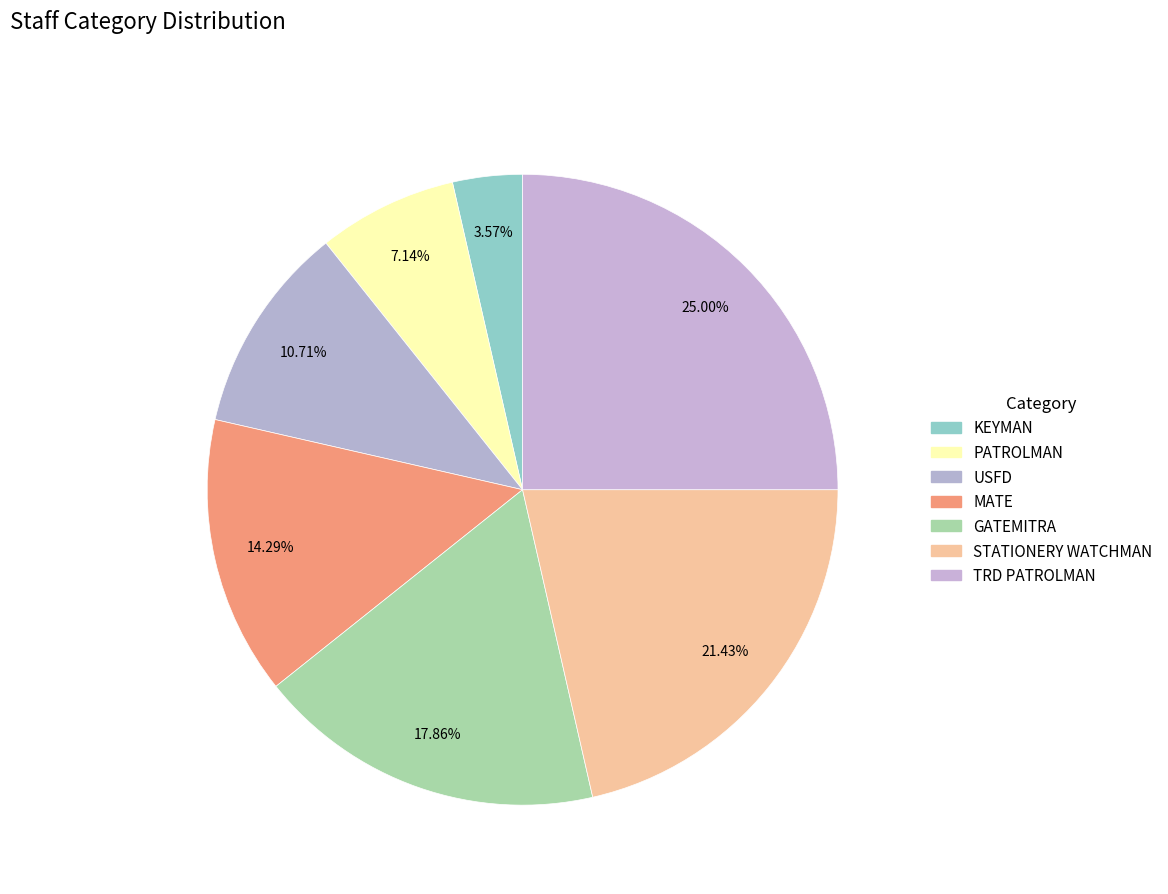

Count the number of slices in the pie.

7